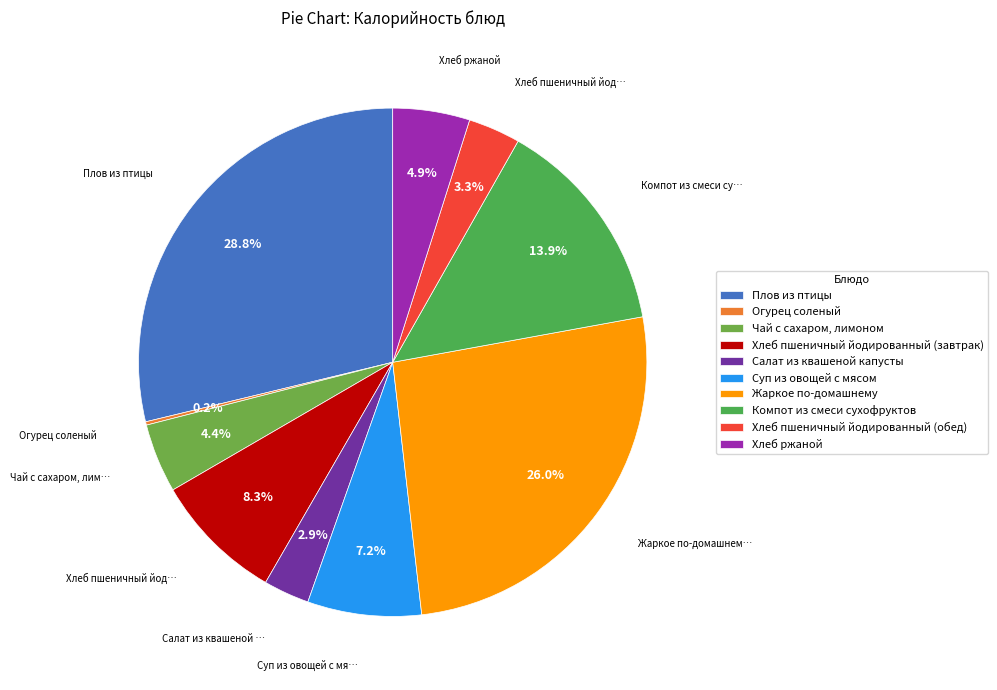

Is it true that Компот из смеси сухофруктов is 14% of the pie?

True